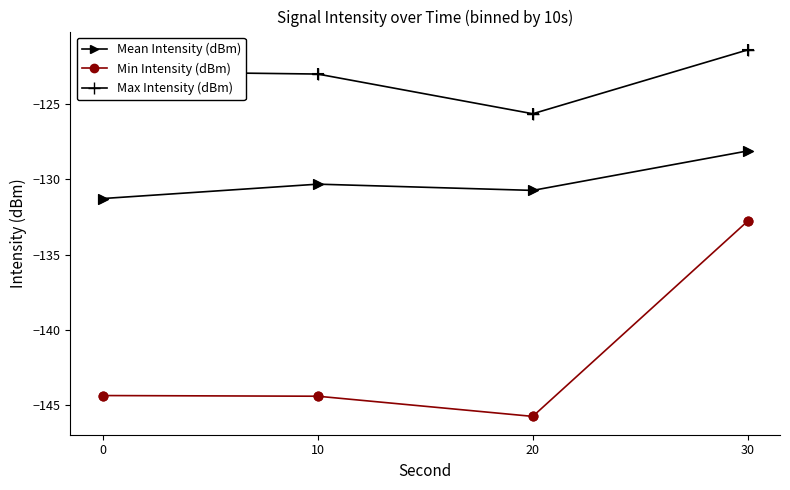

Which series has the largest range (max minus min)?

Min Intensity (dBm)